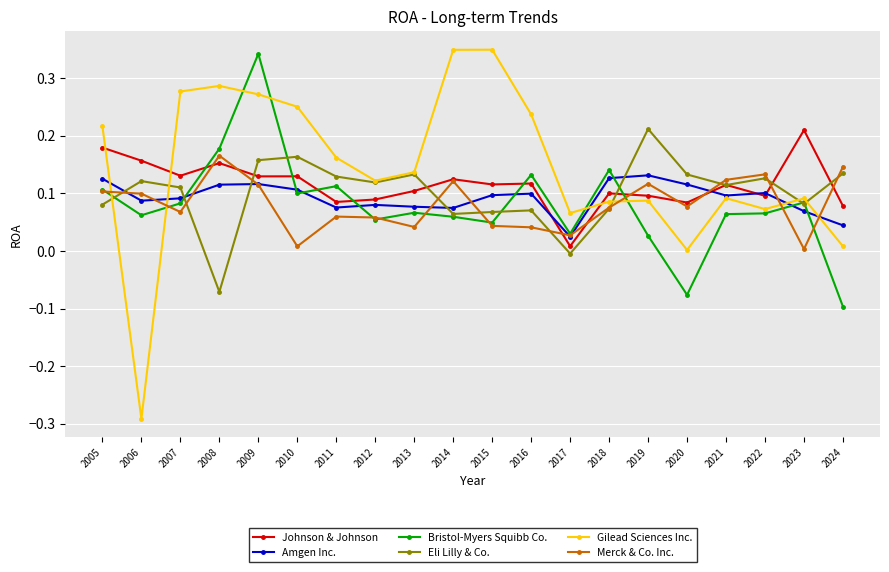

Where do Bristol-Myers Squibb Co. and Amgen Inc. first cross each other?

2007 and 2008